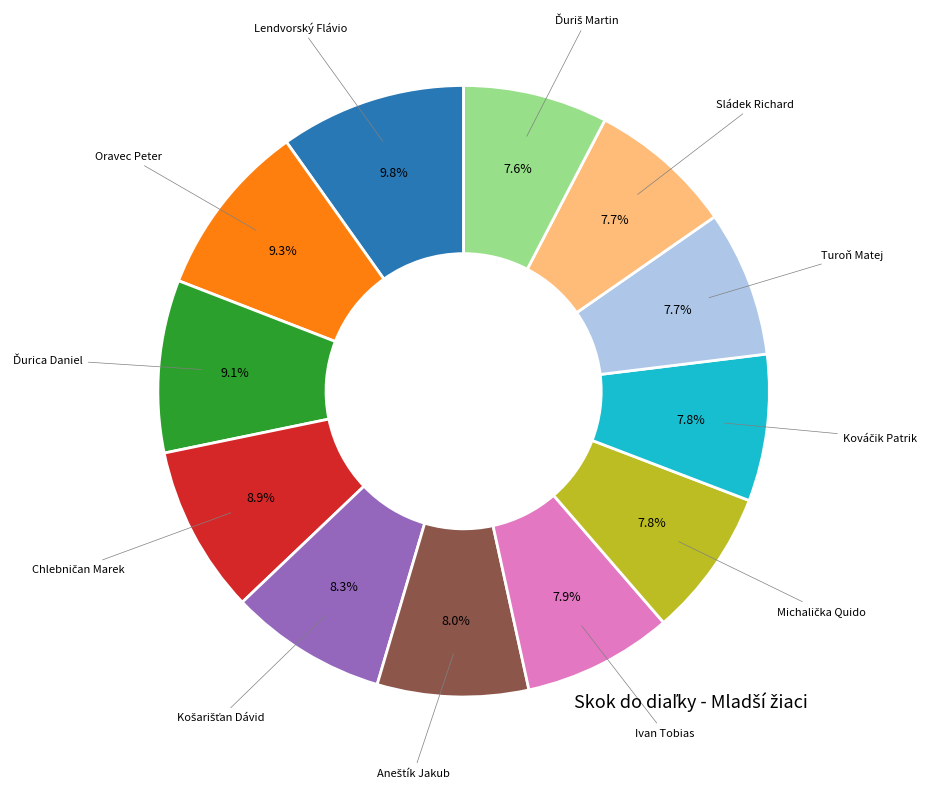

To the nearest percent, what is the difference between the largest and smallest slice percentages?

2%